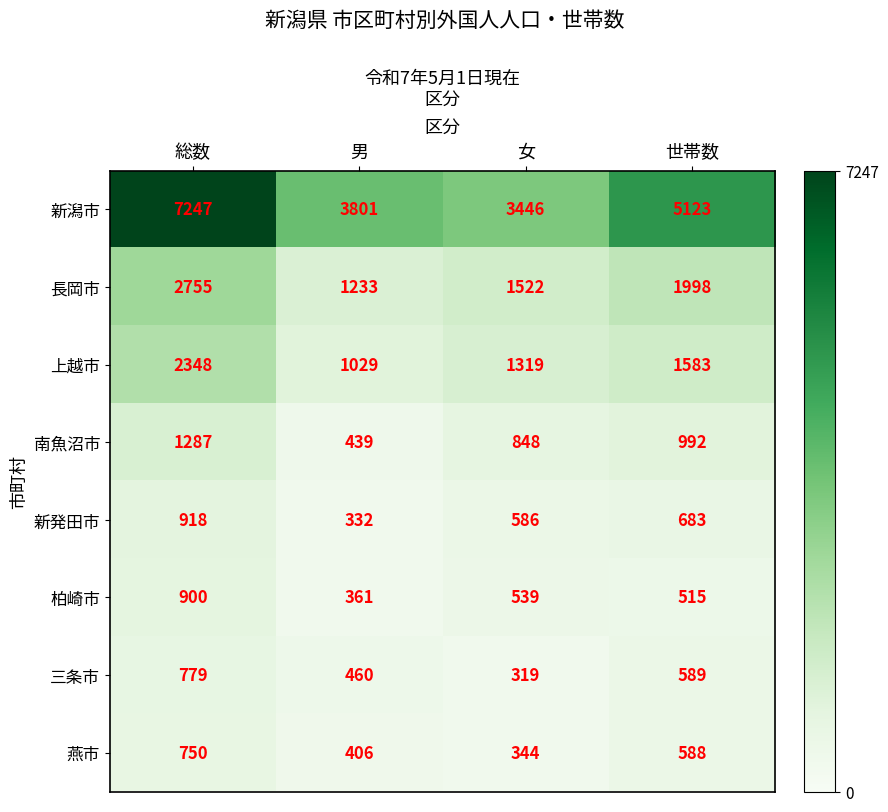

Where is 上越市 nearest to the value 1688?

世帯数